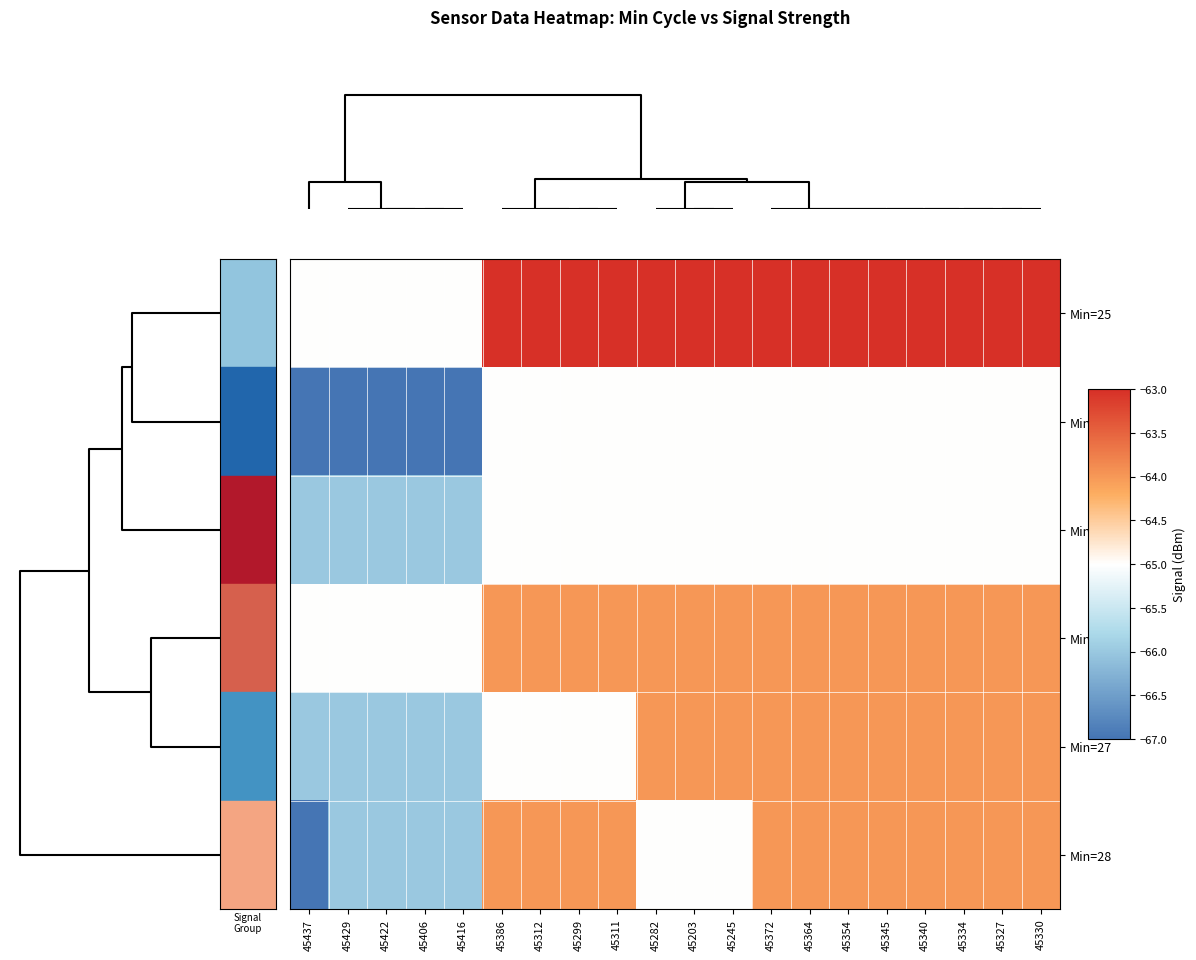

Which series has the largest total across all categories?

Min=25